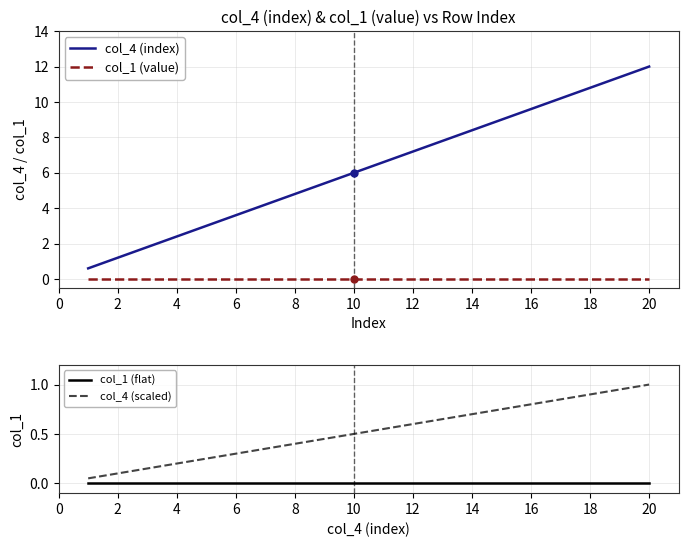

What is the lowest value of the col_4 (index) series?

0.6